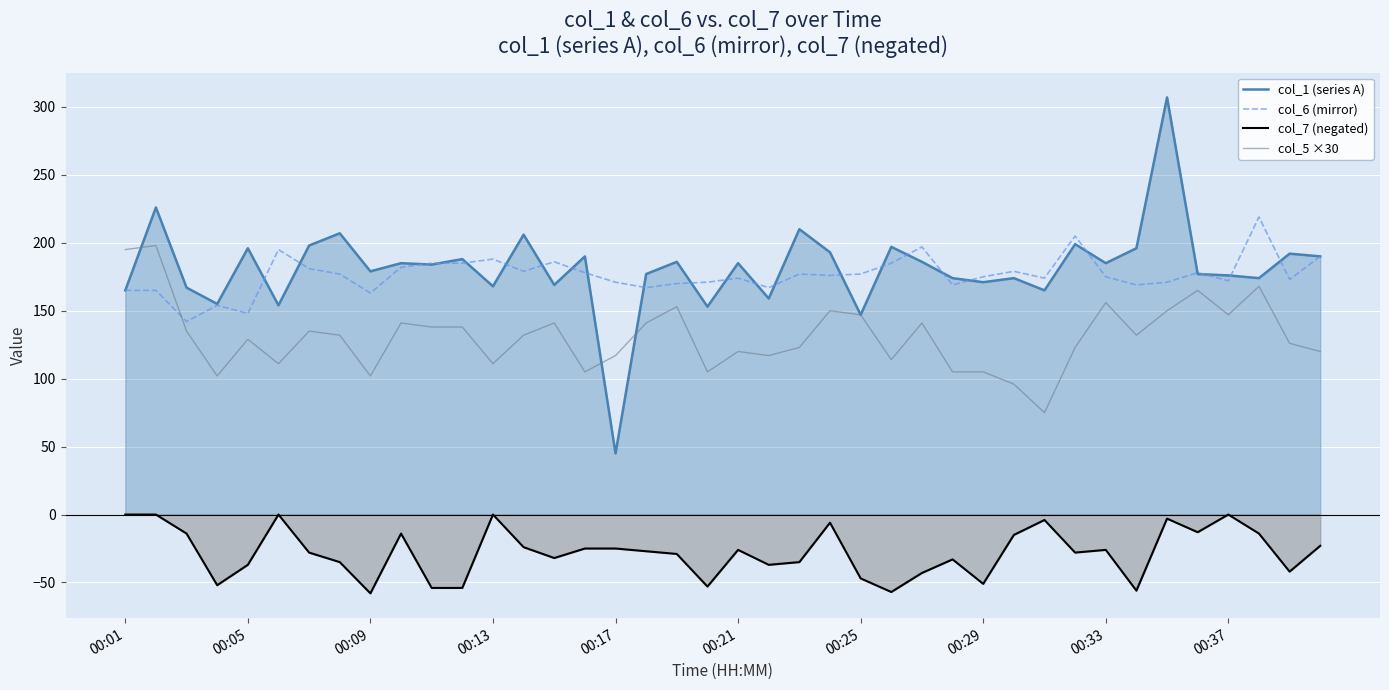

What is the value of the col_6 (mirror) point at the 35th from the left?

171.0